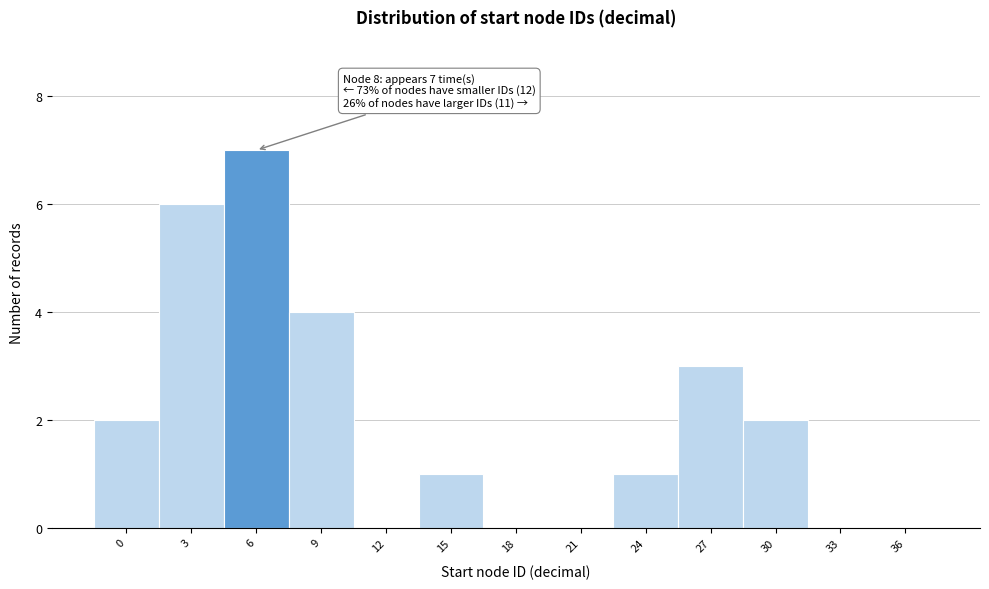

Reading left to right, extract all data points from this chart.

0=2	3=6	6=7	9=4	12=0	15=1	18=0	21=0	24=1	27=3	30=2	33=0	36=0